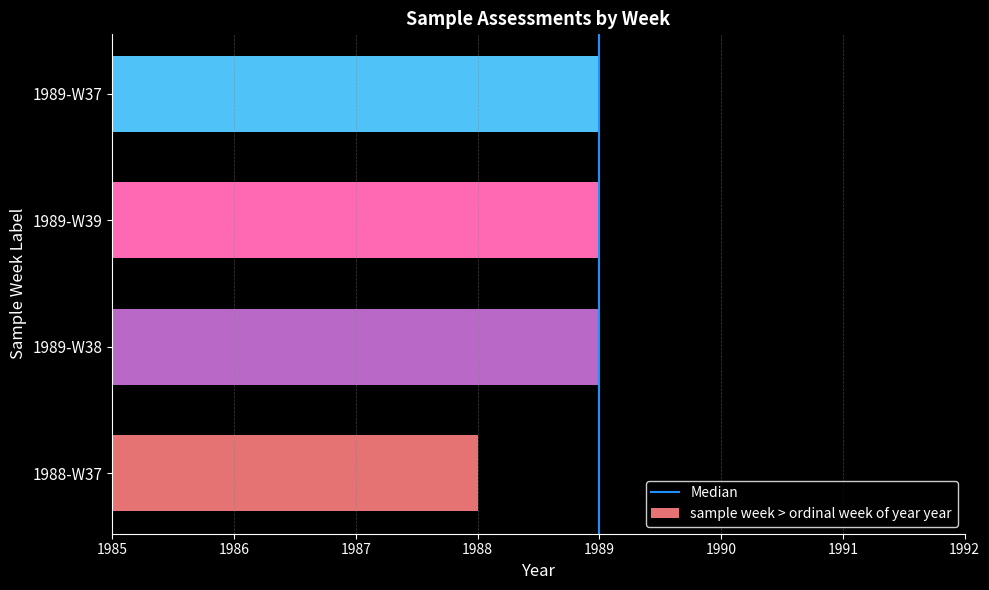

The chart shows a value of 1989 at 1989-W38. True or false?

True